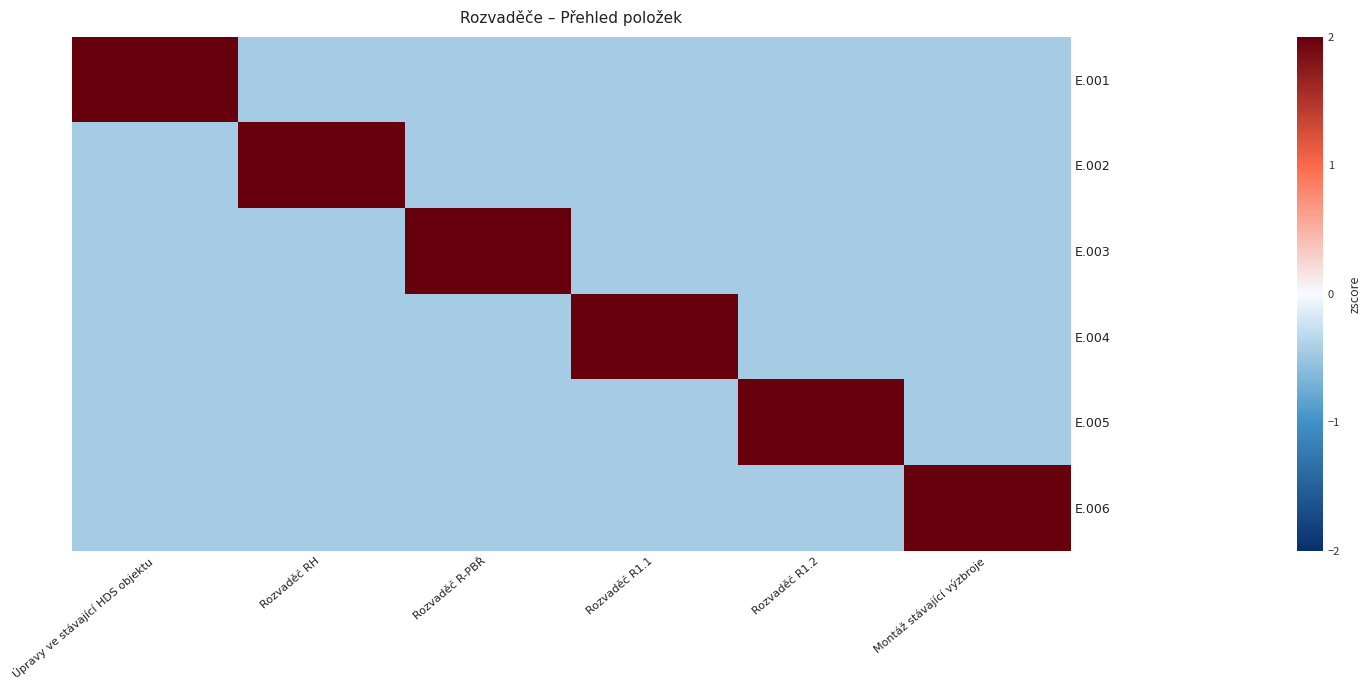

Reading left to right, extract all data points from this chart.

E.001: Úpravy ve stávající HDS objektu=2.2	Rozvaděč RH=-0.4	Rozvaděč R-PBŘ=-0.4	Rozvaděč R1.1=-0.4	Rozvaděč R1.2=-0.4	Montáž stávající výzbroje=-0.4
E.002: Úpravy ve stávající HDS objektu=-0.4	Rozvaděč RH=2.2	Rozvaděč R-PBŘ=-0.4	Rozvaděč R1.1=-0.4	Rozvaděč R1.2=-0.4	Montáž stávající výzbroje=-0.4
E.003: Úpravy ve stávající HDS objektu=-0.4	Rozvaděč RH=-0.4	Rozvaděč R-PBŘ=2.2	Rozvaděč R1.1=-0.4	Rozvaděč R1.2=-0.4	Montáž stávající výzbroje=-0.4
E.004: Úpravy ve stávající HDS objektu=-0.4	Rozvaděč RH=-0.4	Rozvaděč R-PBŘ=-0.4	Rozvaděč R1.1=2.2	Rozvaděč R1.2=-0.4	Montáž stávající výzbroje=-0.4
E.005: Úpravy ve stávající HDS objektu=-0.4	Rozvaděč RH=-0.4	Rozvaděč R-PBŘ=-0.4	Rozvaděč R1.1=-0.4	Rozvaděč R1.2=2.2	Montáž stávající výzbroje=-0.4
E.006: Úpravy ve stávající HDS objektu=-0.4	Rozvaděč RH=-0.4	Rozvaděč R-PBŘ=-0.4	Rozvaděč R1.1=-0.4	Rozvaděč R1.2=-0.4	Montáž stávající výzbroje=2.2